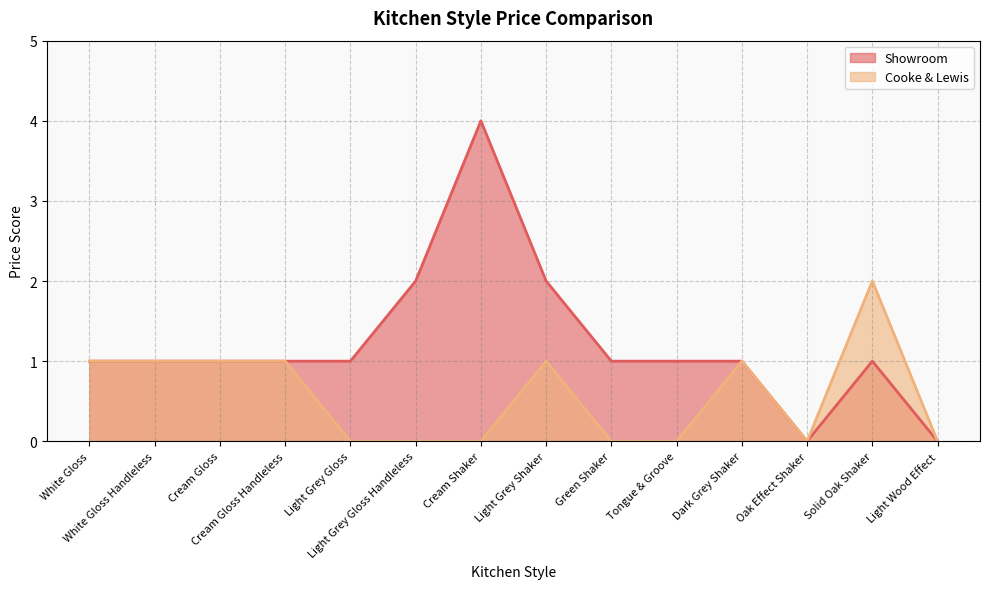

Reading right to left, transcribe all the data shown in this chart.

Showroom: 0	1	0	1	1	1	2	4	2	1	1	1	1	1
Cooke & Lewis: 0	2	0	1	0	0	1	0	0	0	1	1	1	1